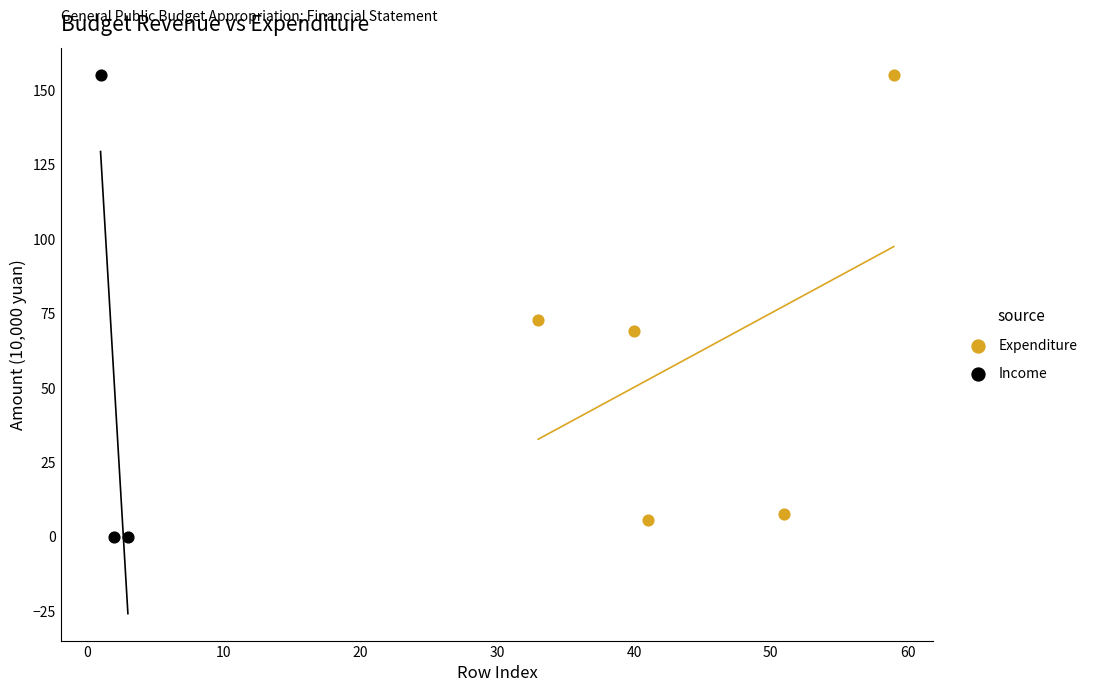

Which series has the largest Y range (max minus min)?

Income